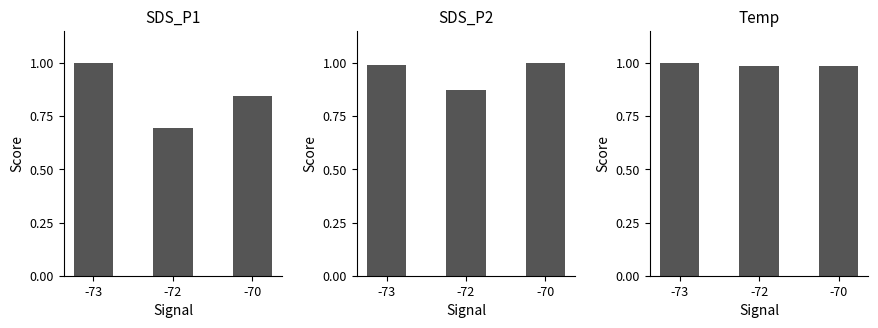

What is the smallest value displayed?

0.7